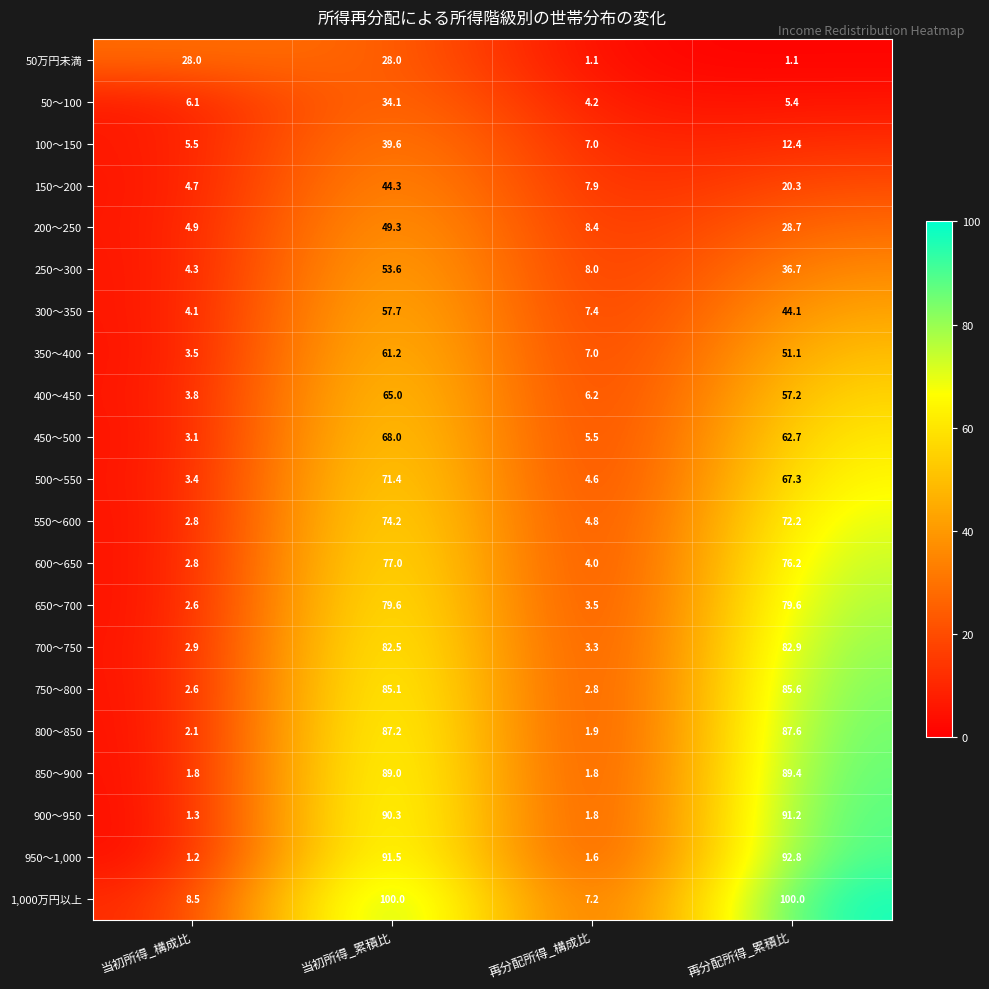

At which category is the sum across all series the highest?

当初所得_累積比